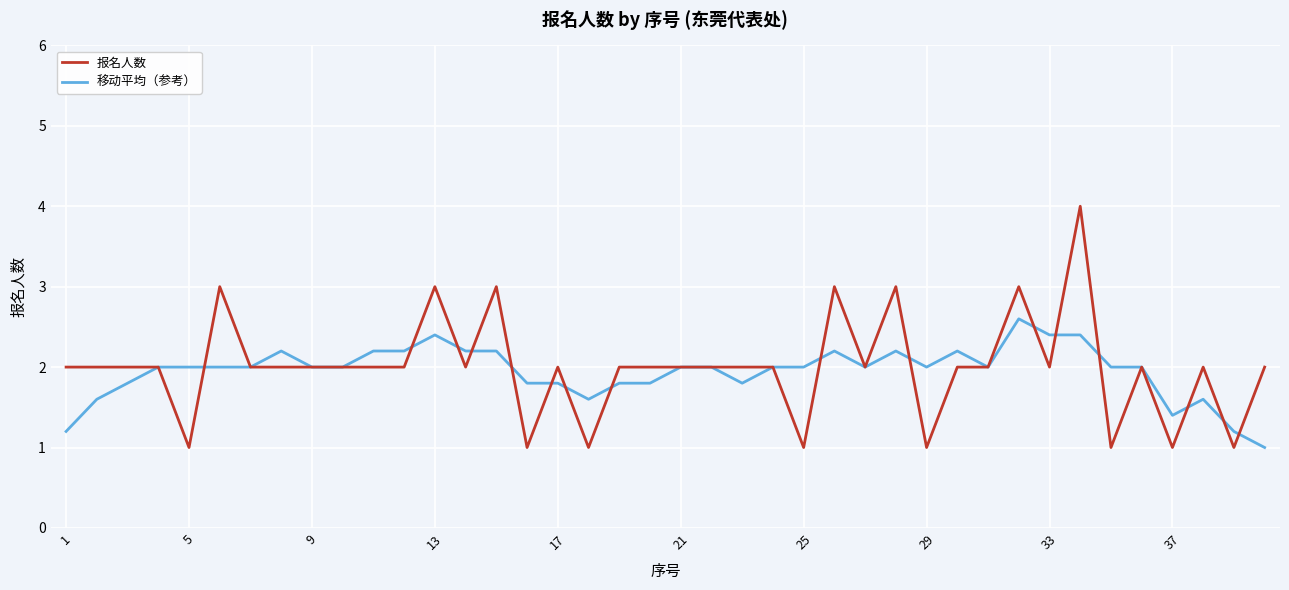

Which series has the largest range (max minus min)?

报名人数